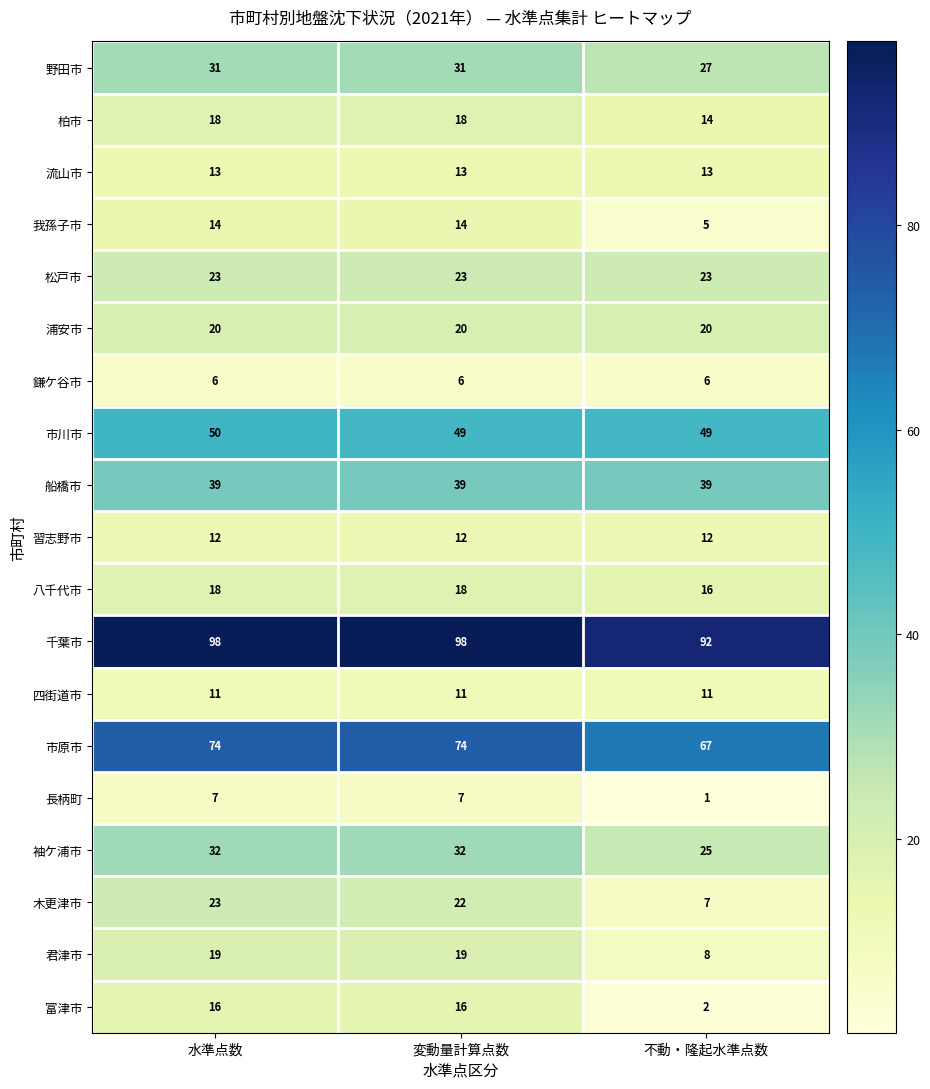

At how many categories does at least one series exceed 50?

3